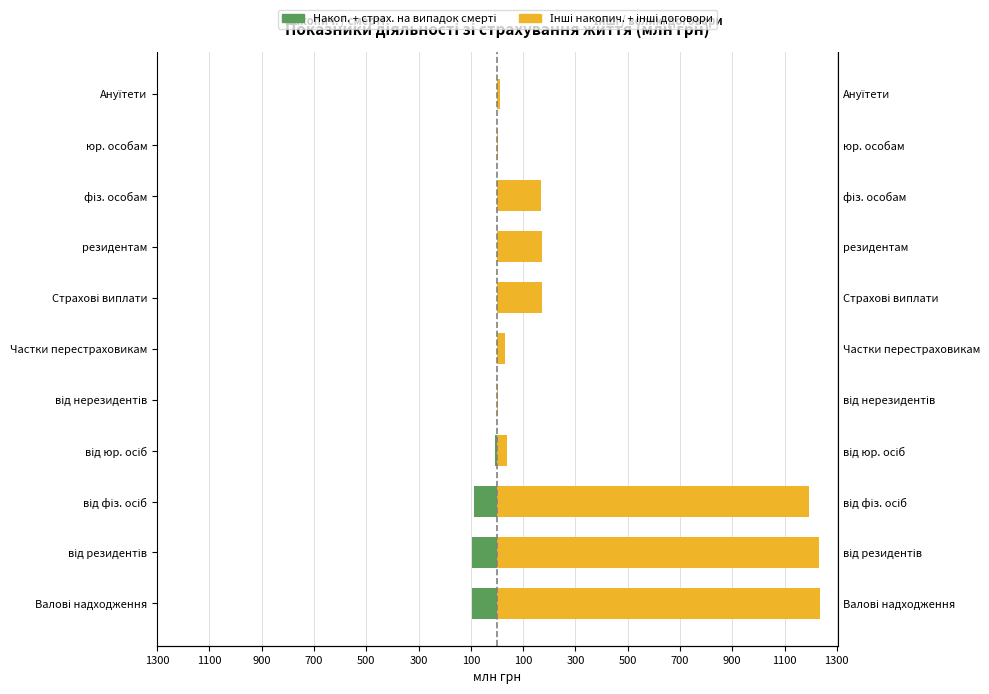

Does the chart contain stacked bars?

No